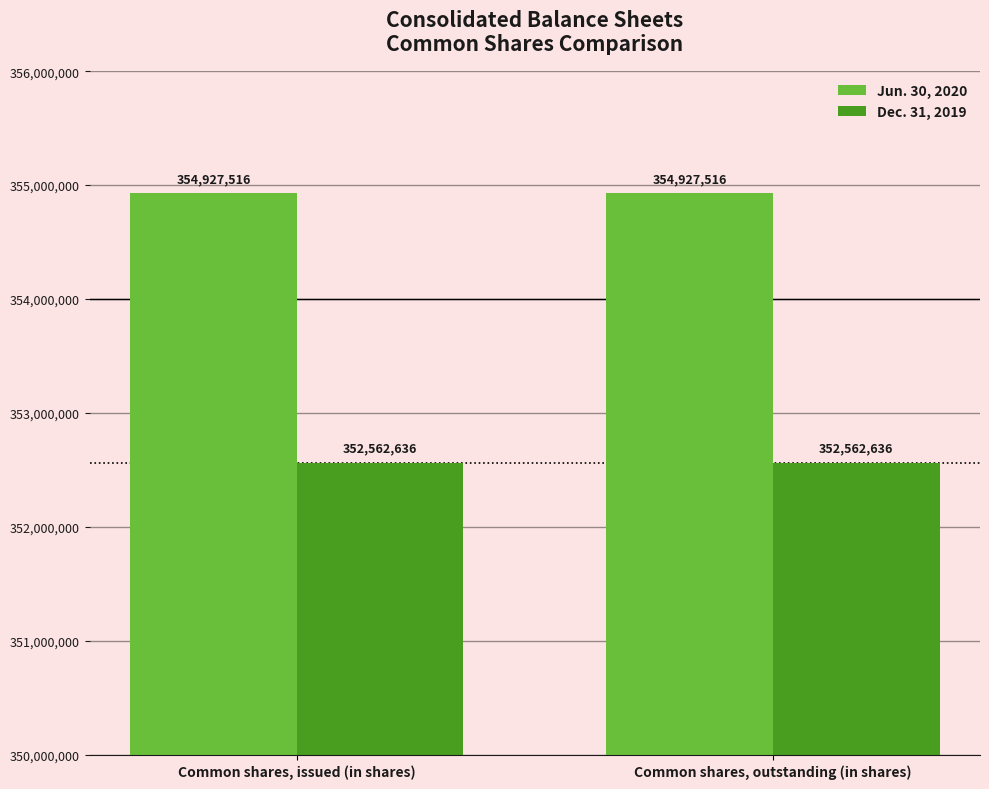

Is it true that Jun. 30, 2020 equals 596400289 at Common shares, issued (in shares)?

False